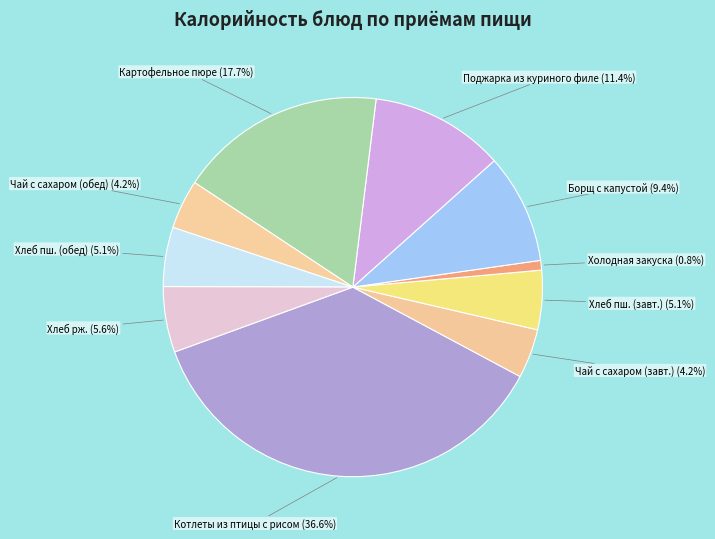

To the nearest percent, what portion does Холодная закуска represent?

1%